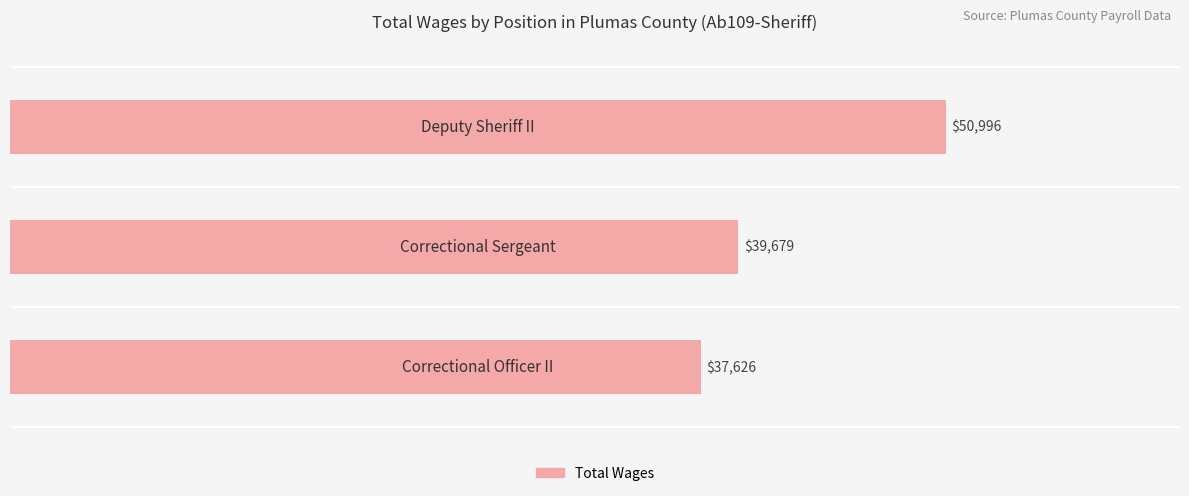

Count the values in the range 37626 to 50996.

3